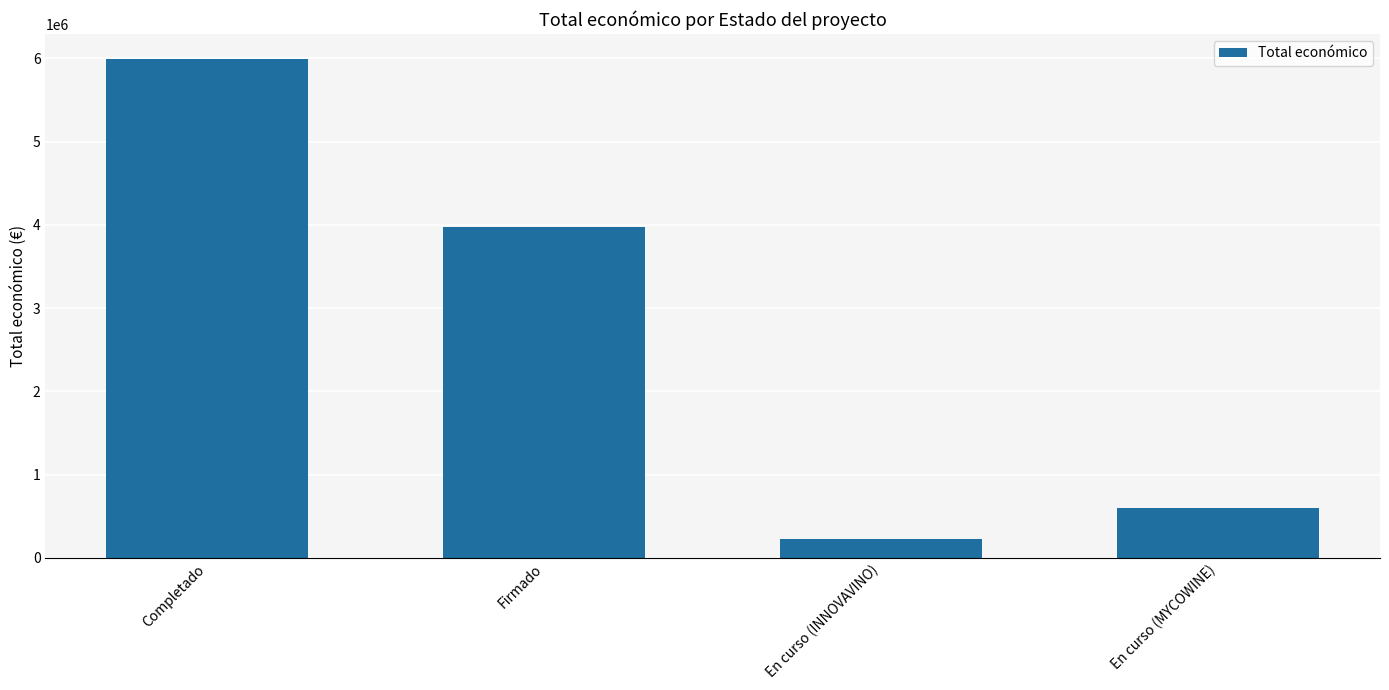

List the labels in order of value, largest first.

Completado, Firmado, En curso (MYCOWINE), En curso (INNOVAVINO)